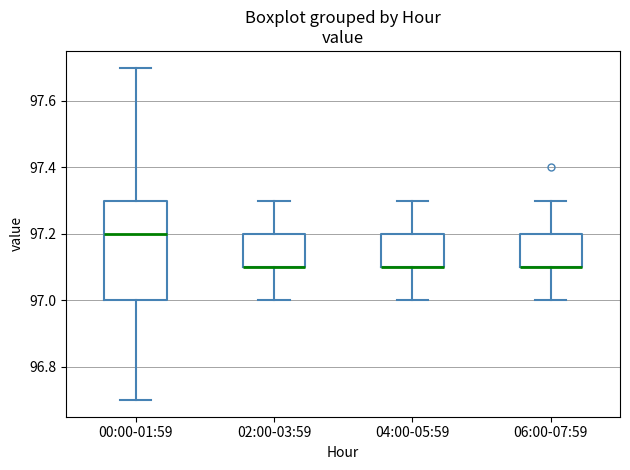

Where does the upper whisker of the box for 06:00-07:59 end on the y-axis? The values are not printed on the chart, so give them approximately, as read against the axis.

97.3